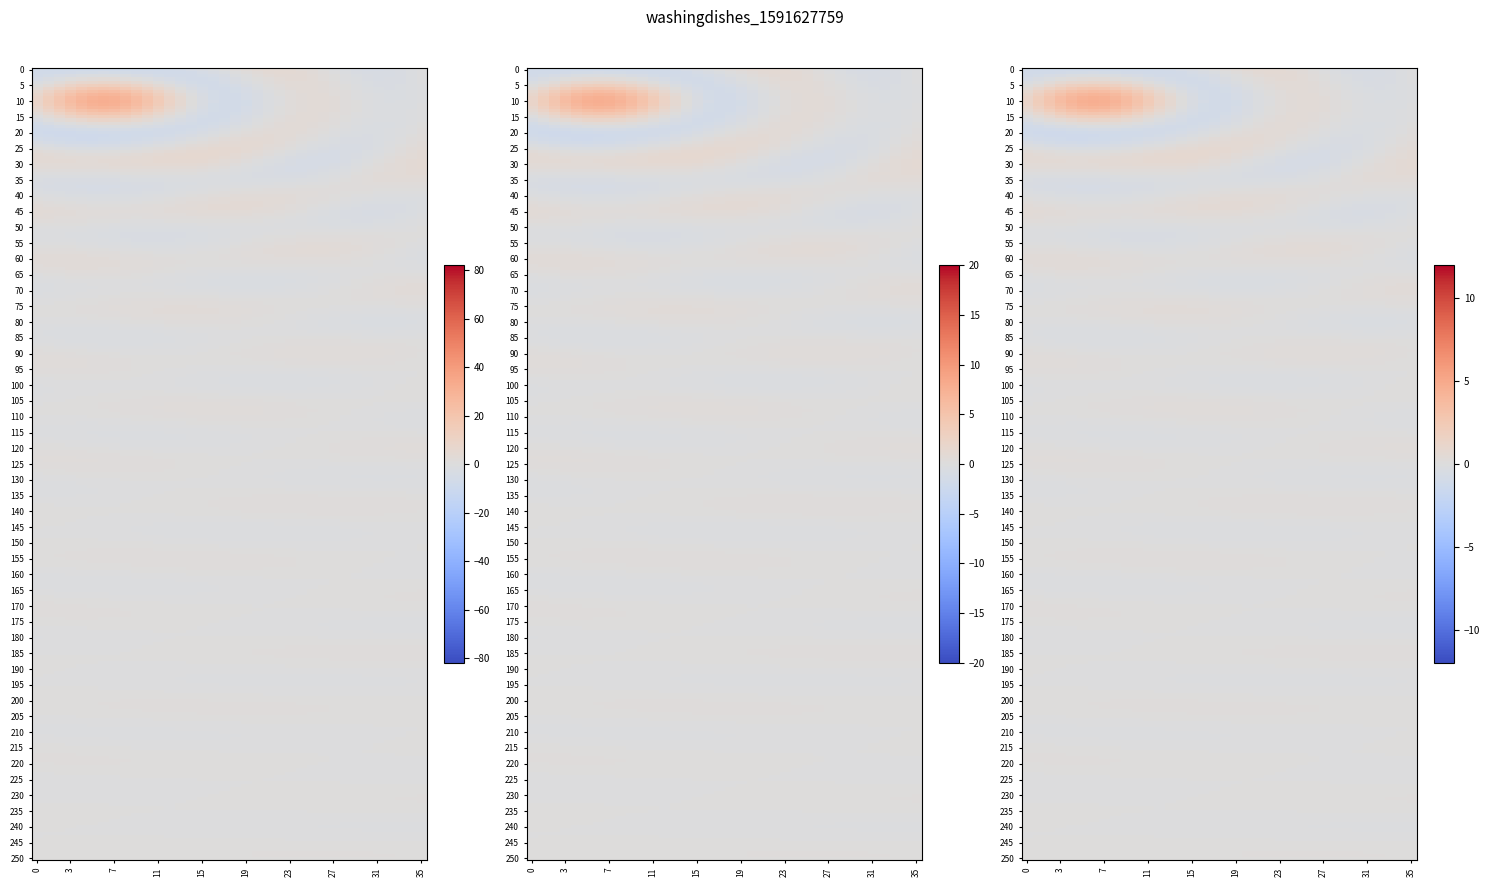

The 743585879118669f8cce0bd0b8d341445df7daa series shows 110 at io_index. True or false?

False